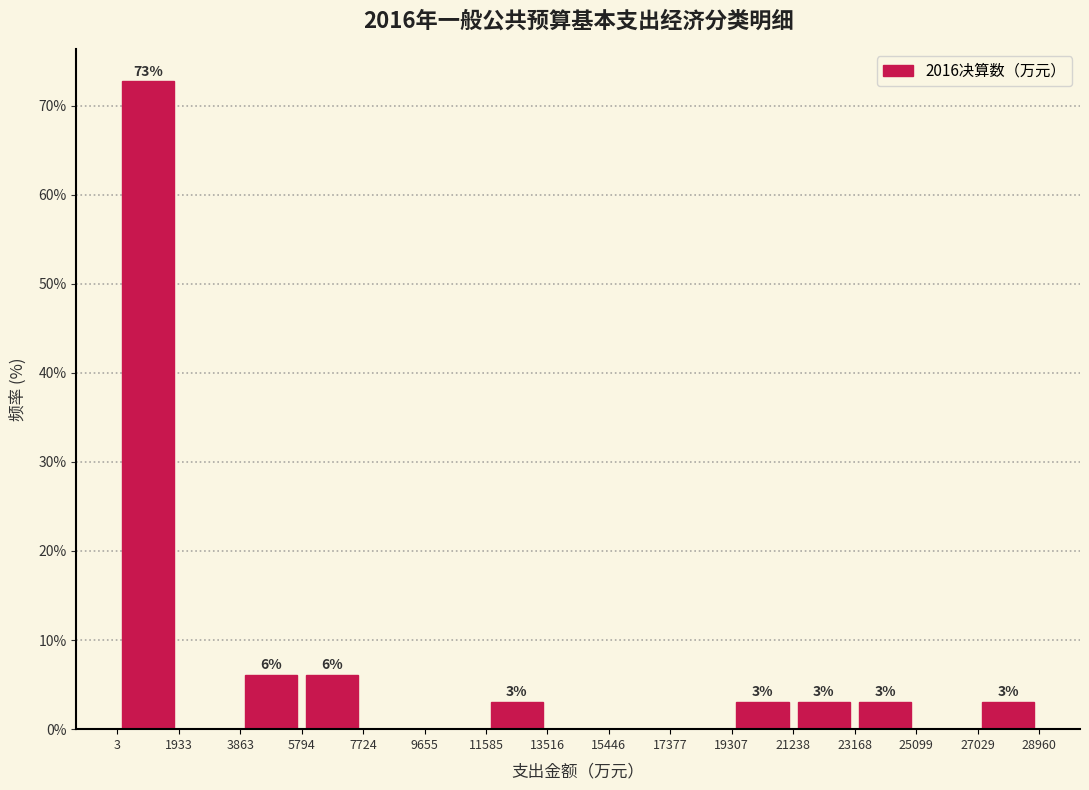

Over which range of the x-axis is the bar tallest?

3 to 1933